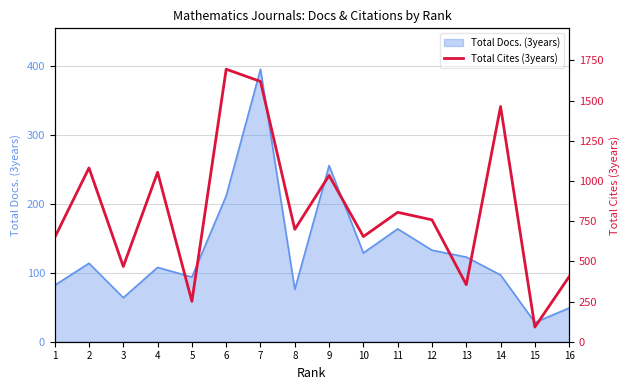

What value does the data have at 11, to the nearest 100?

800